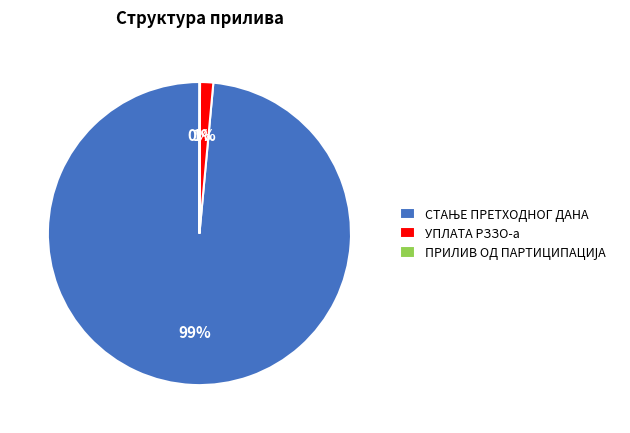

Is there a majority slice in this chart?

Yes